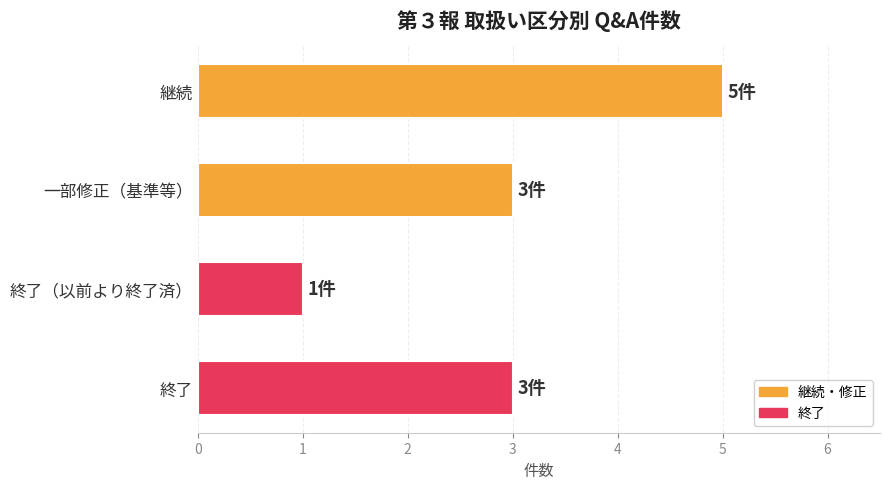

What is the approximate value at 一部修正（基準等）?

3